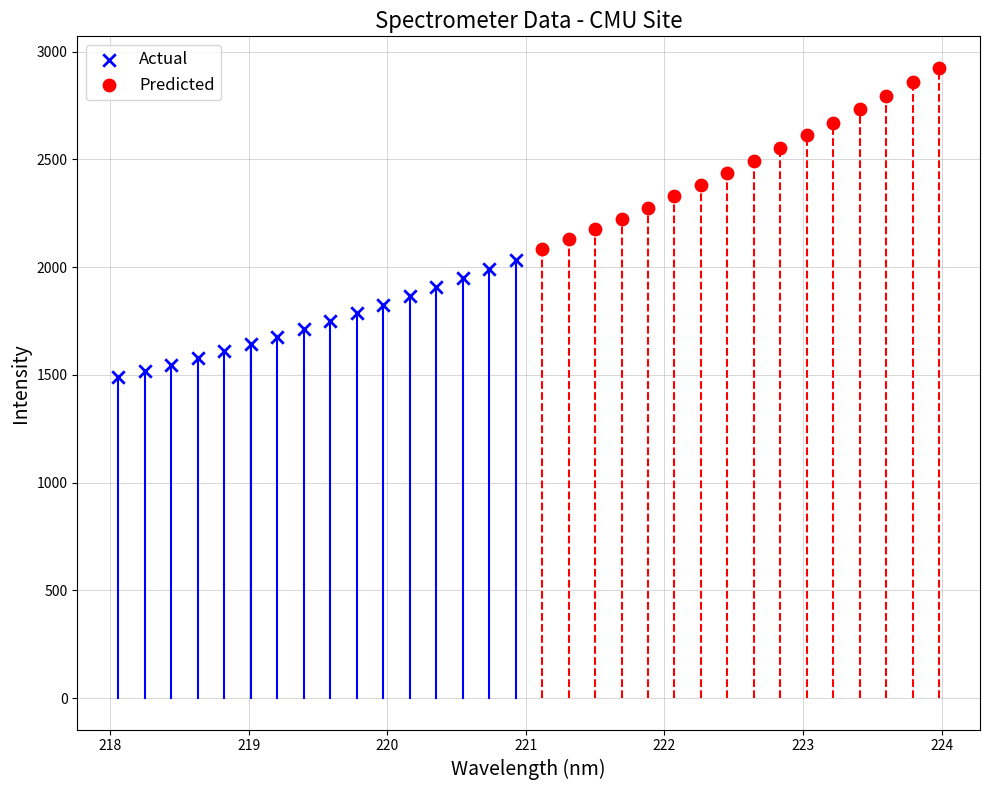

What are all the series names shown in the legend?

Actual, Predicted